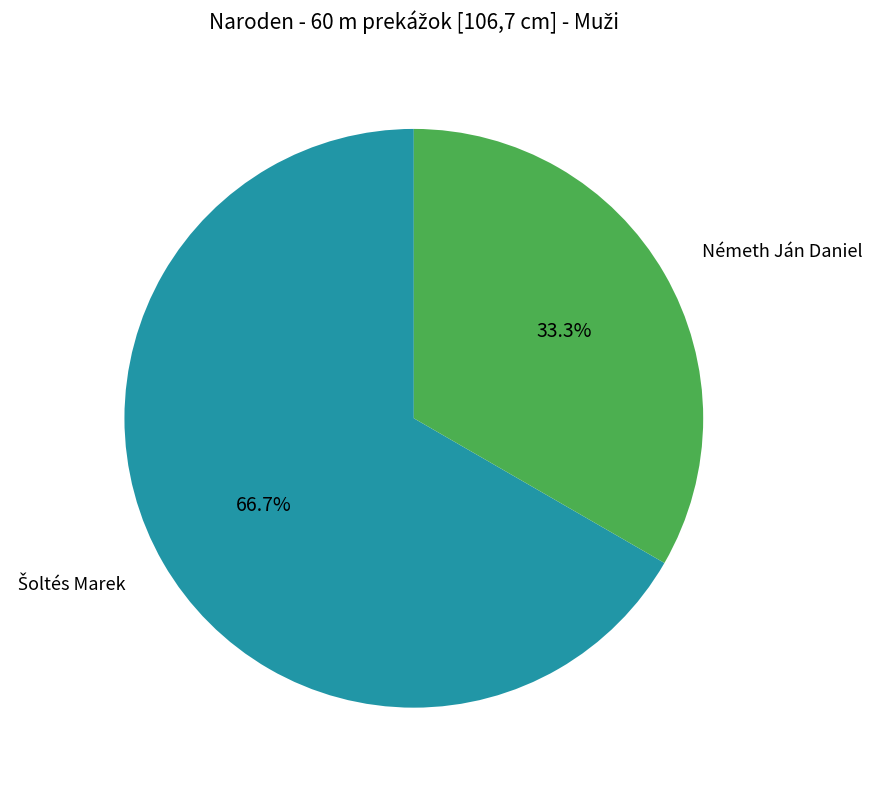

Is there a majority slice in this chart?

Yes